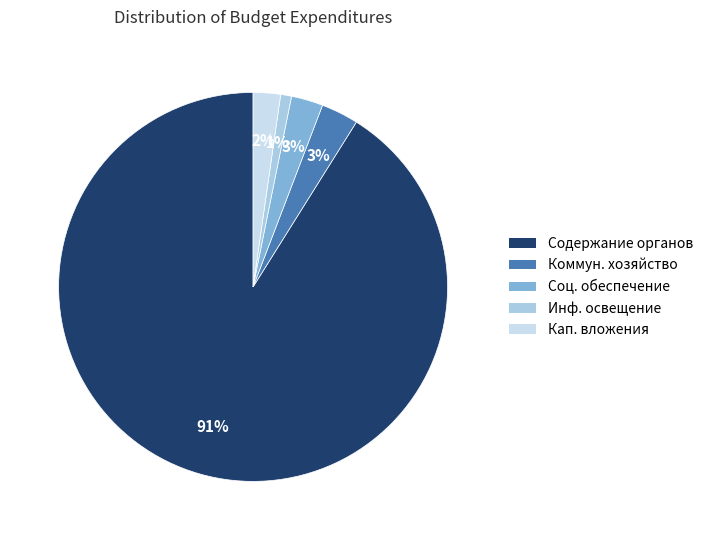

To the nearest percent, what is the difference between the largest and smallest slice percentages?

90%